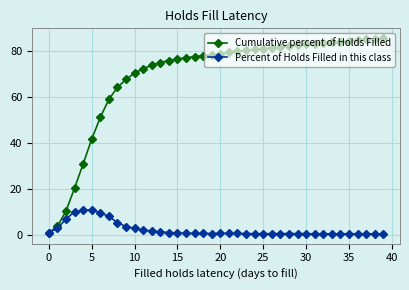

Rank the series by their average value, from highest to lowest.

Cumulative percent of Holds Filled, Percent of Holds Filled in this class